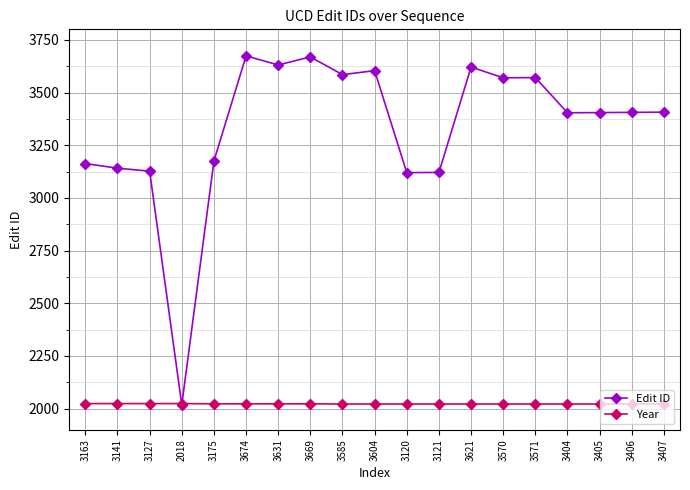

Where do Edit ID and Year first cross each other?

3127 and 2018